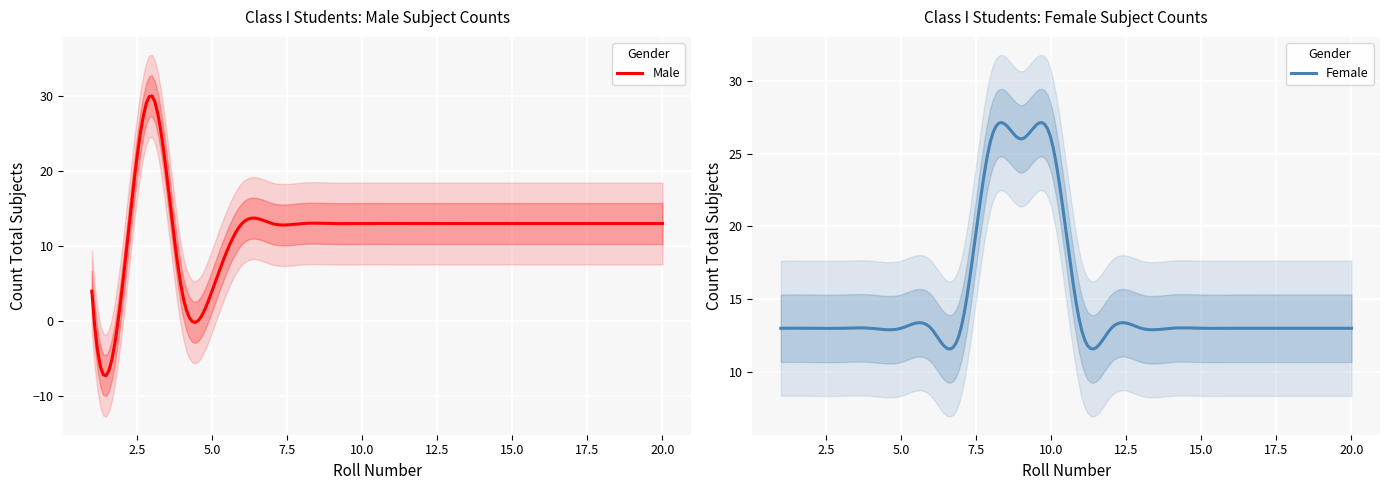

Where do Count total subjects (Male) and Count total subjects (Female) first cross each other?

2 and 3